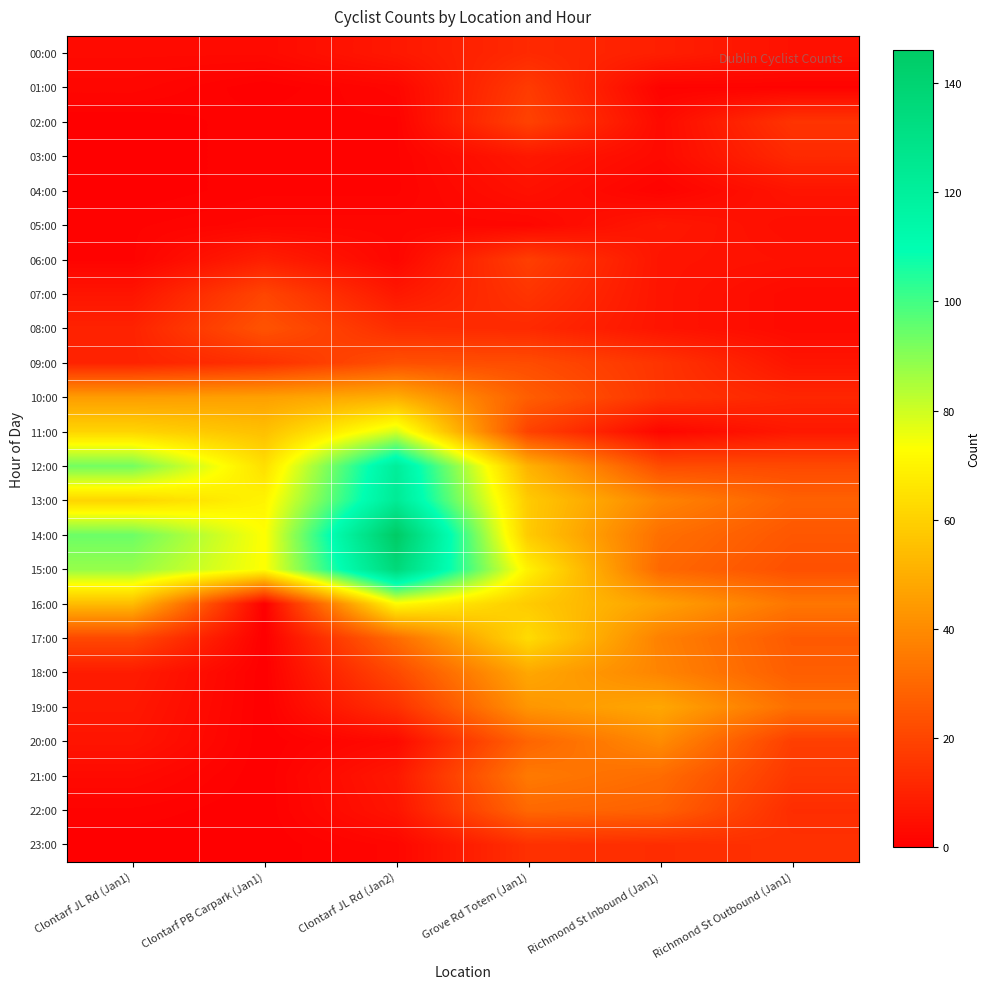

Which category has the lowest value across all series?

Clontarf PB Carpark (Jan1)